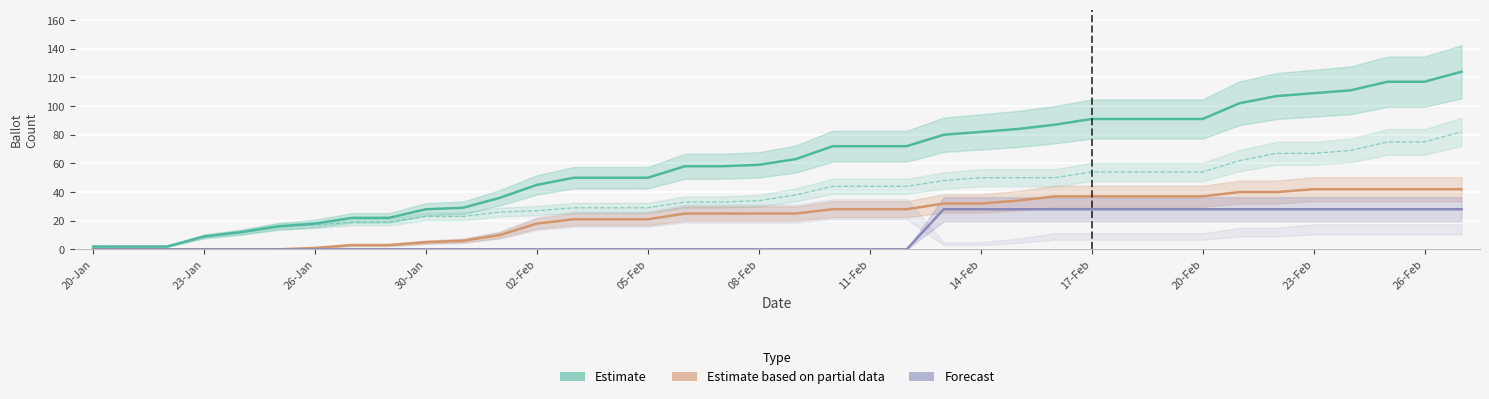

Count the number of data series in this chart.

4